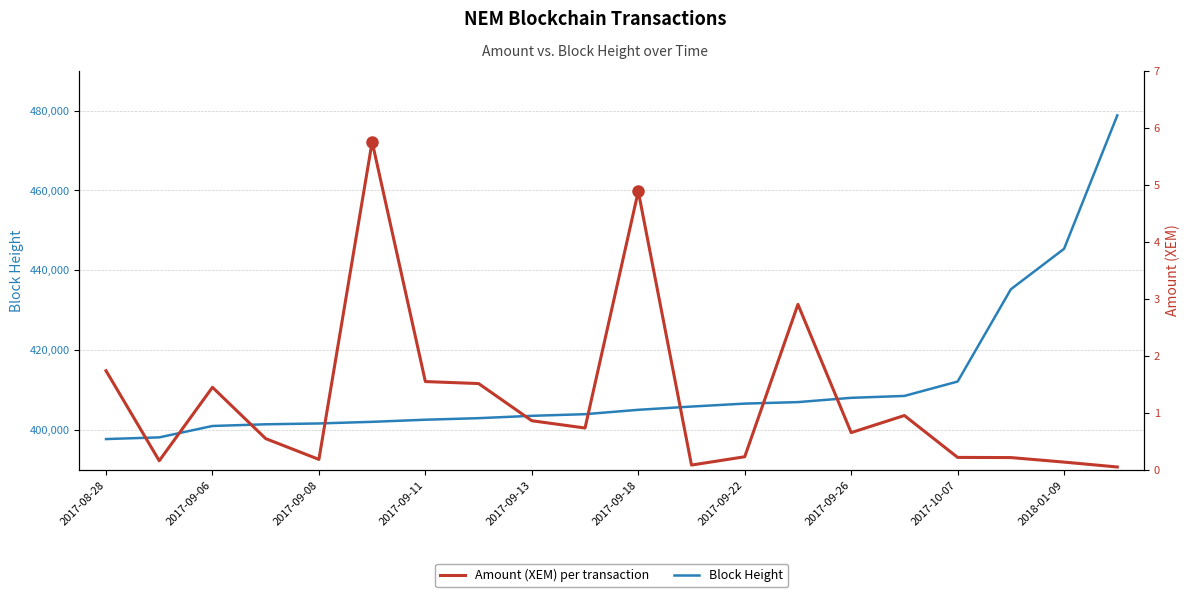

Between 2017-09-26 and 2018-01-09, which series saw the biggest shift?

Block Height